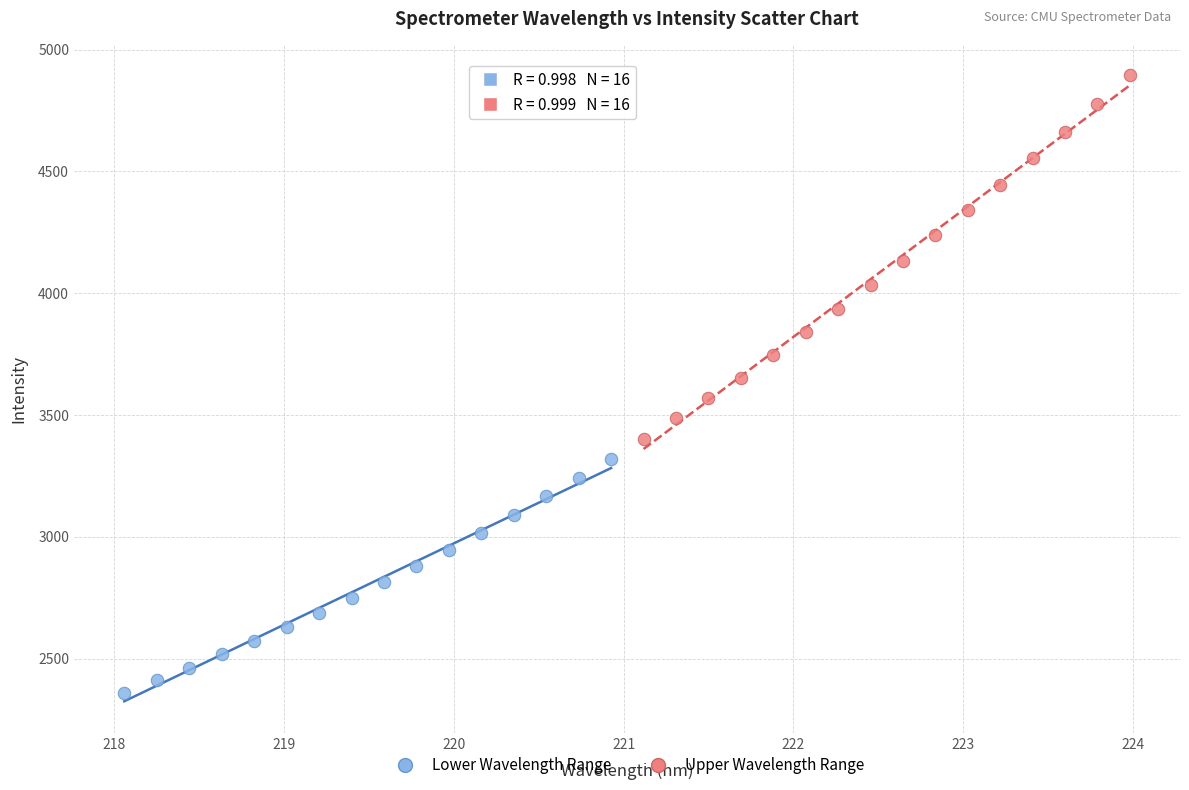

Which series contains the highest Y value?

Upper Wavelength Range